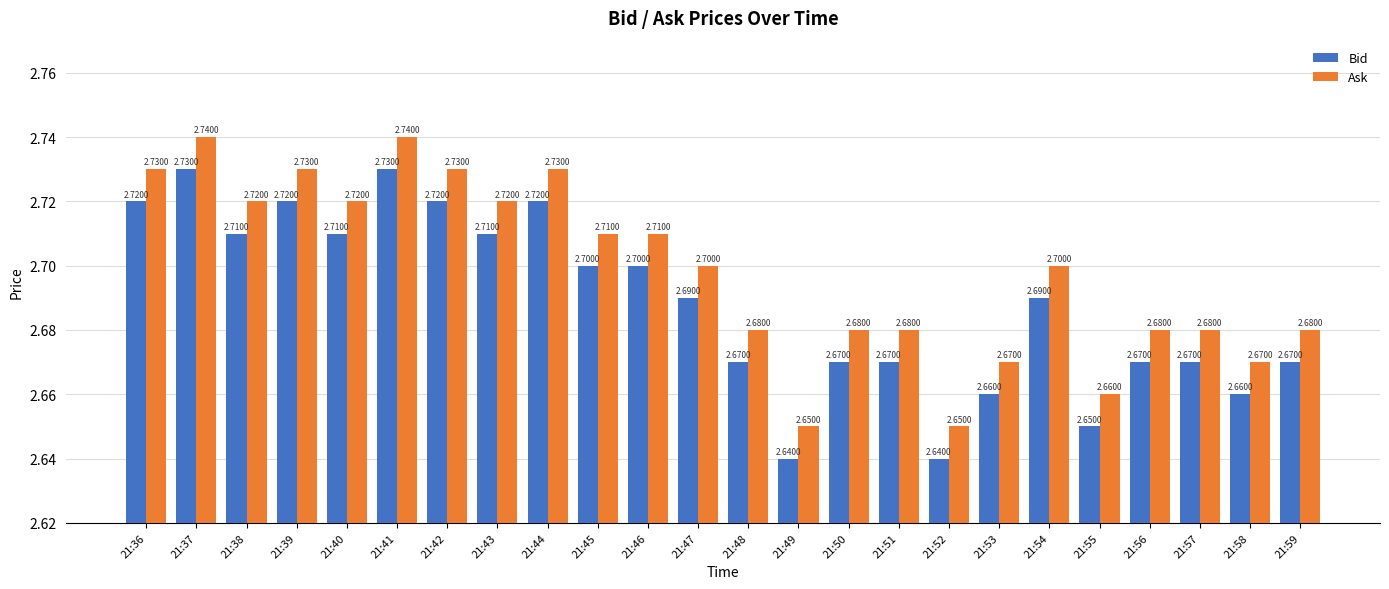

List the series in order of their overall mean, lowest first.

Bid, Ask